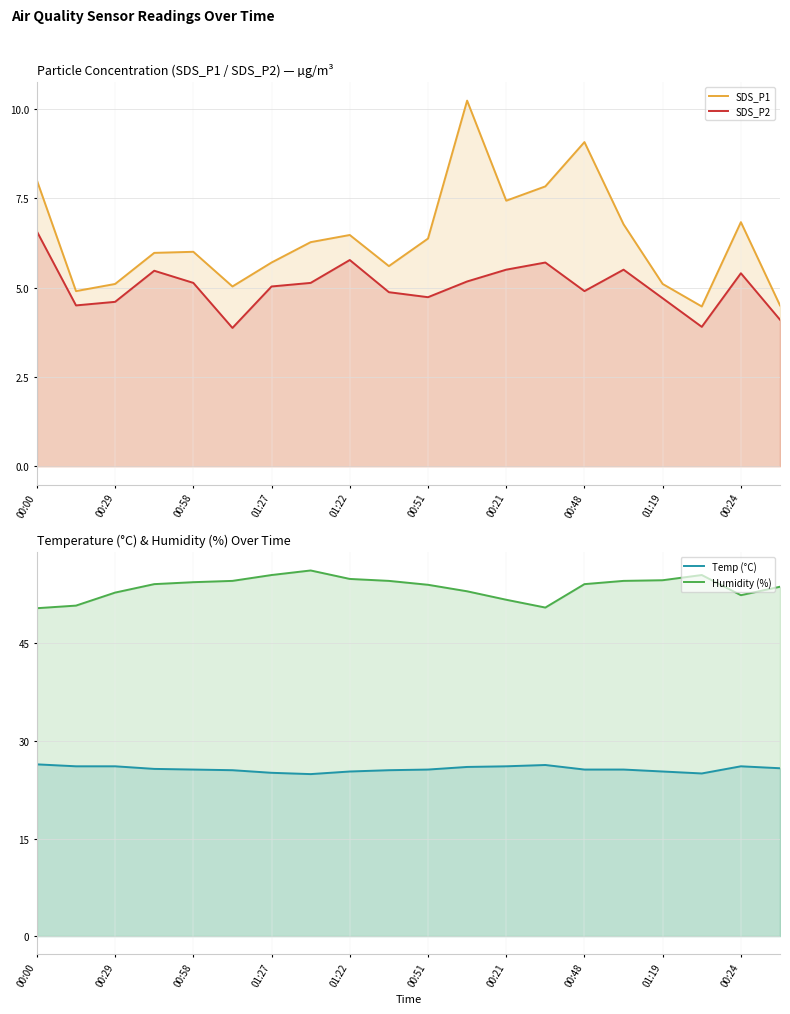

How many lines are shown in the chart?

4